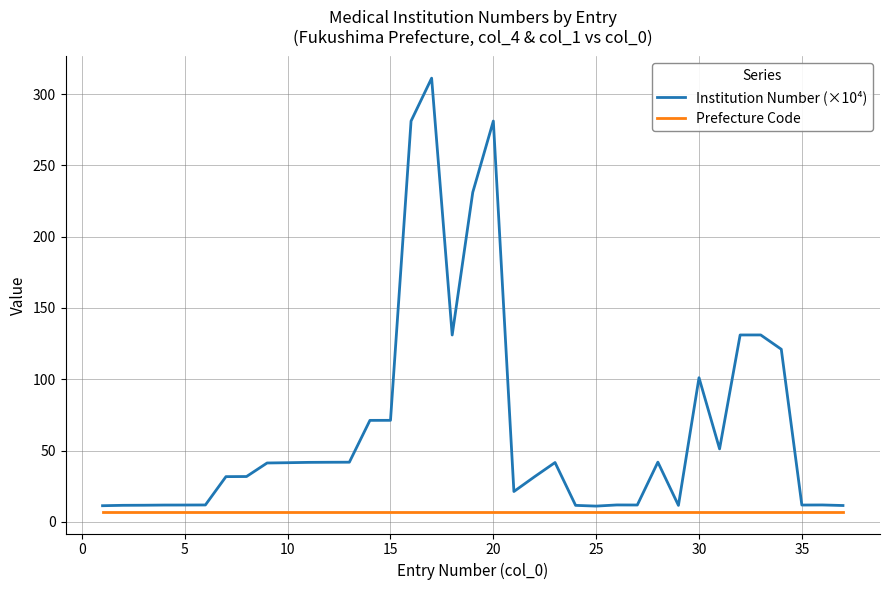

Does the chart have visible grid lines?

Yes